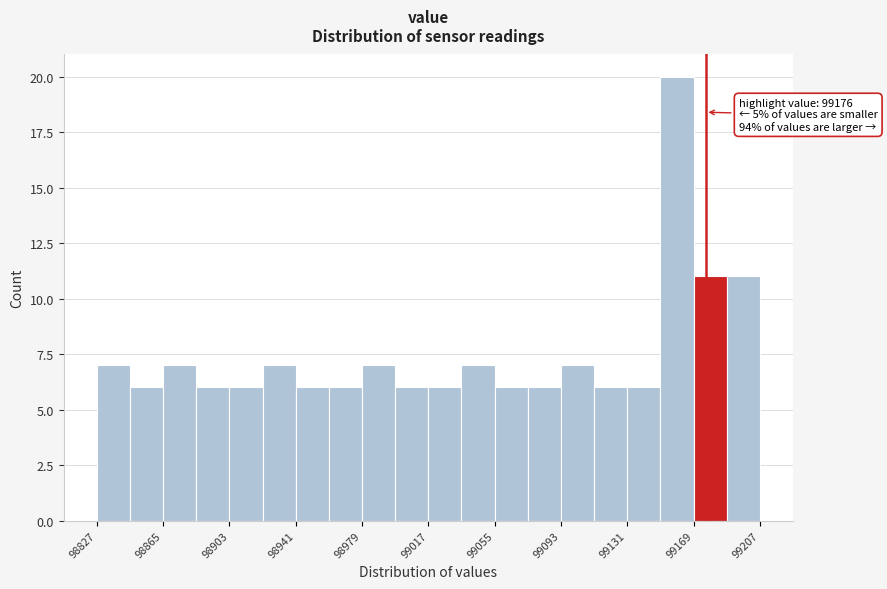

Read against the x-axis, roughly where is the centre of the tallest bar?

99160